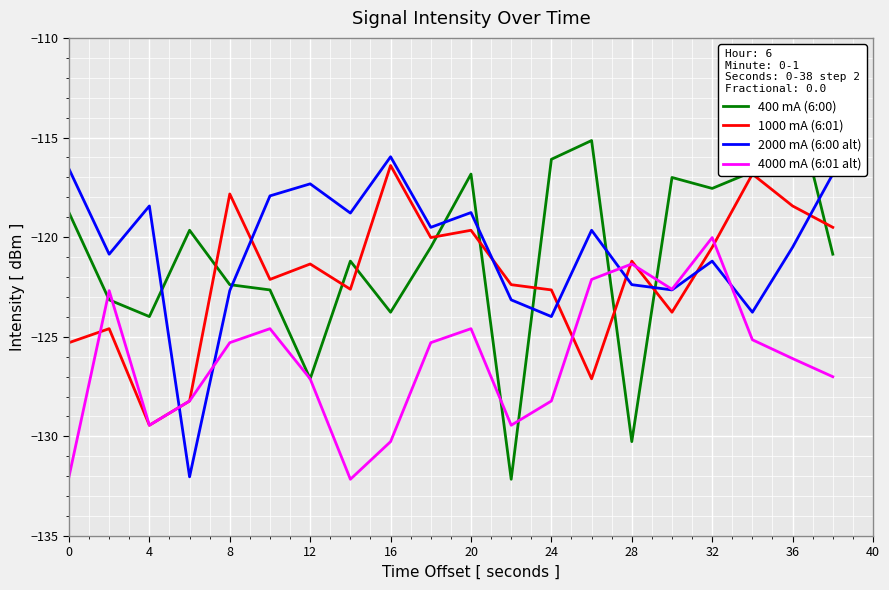

List the series in order of their peak value, lowest first.

4000 mA (6:01 alt), 1000 mA (6:01), 2000 mA (6:00 alt), 400 mA (6:00)